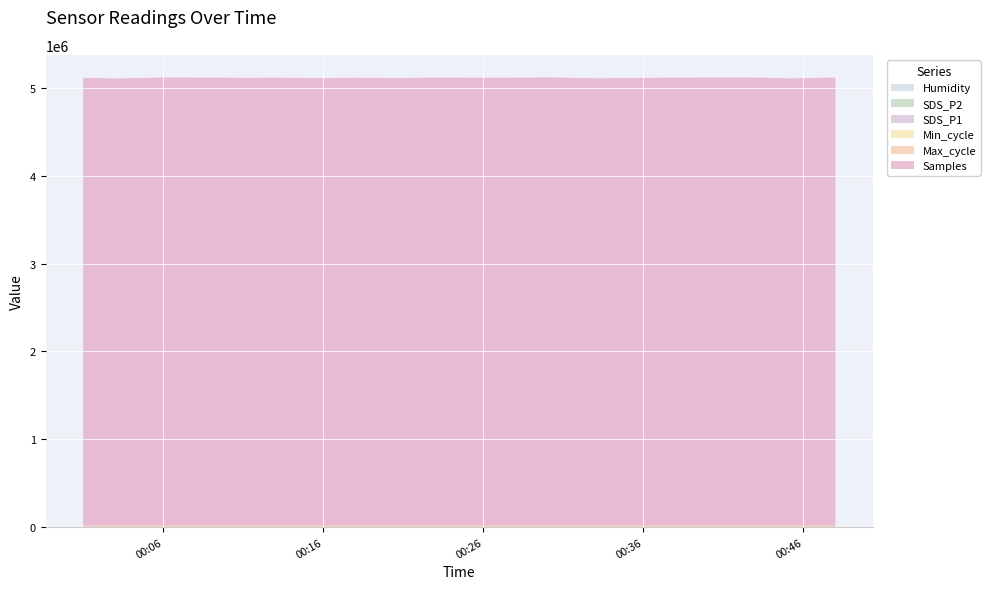

Reading left to right, what are all the values shown in this chart?

Humidity: 2021/06/28 00:01=13.8	2021/06/28 00:03=15.6	2021/06/28 00:06=10.8	2021/06/28 00:08=12.6	2021/06/28 00:11=10.5	2021/06/28 00:13=10.3	2021/06/28 00:16=10.4	2021/06/28 00:18=9.4	2021/06/28 00:21=10.8	2021/06/28 00:23=15.3	2021/06/28 00:25=10.7	2021/06/28 00:28=10.8	2021/06/28 00:30=10.4	2021/06/28 00:33=11.1	2021/06/28 00:35=10.2	2021/06/28 00:38=10.4	2021/06/28 00:40=10.6	2021/06/28 00:43=10.6	2021/06/28 00:45=10.8	2021/06/28 00:48=10.4
SDS_P2: 2021/06/28 00:01=0.8	2021/06/28 00:03=9.2	2021/06/28 00:06=1.0	2021/06/28 00:08=1.0	2021/06/28 00:11=0.8	2021/06/28 00:13=1.2	2021/06/28 00:16=0.9	2021/06/28 00:18=1.0	2021/06/28 00:21=0.8	2021/06/28 00:23=0.8	2021/06/28 00:25=1.1	2021/06/28 00:28=1.0	2021/06/28 00:30=0.9	2021/06/28 00:33=1.1	2021/06/28 00:35=1.0	2021/06/28 00:38=1.1	2021/06/28 00:40=0.8	2021/06/28 00:43=0.8	2021/06/28 00:45=0.8	2021/06/28 00:48=0.9
SDS_P1: 2021/06/28 00:01=1.4	2021/06/28 00:03=10.9	2021/06/28 00:06=5.7	2021/06/28 00:08=4.5	2021/06/28 00:11=4.8	2021/06/28 00:13=5.4	2021/06/28 00:16=2.4	2021/06/28 00:18=4.5	2021/06/28 00:21=2.8	2021/06/28 00:23=4.1	2021/06/28 00:25=3.3	2021/06/28 00:28=3.6	2021/06/28 00:30=5.5	2021/06/28 00:33=4.4	2021/06/28 00:35=3.2	2021/06/28 00:38=4.7	2021/06/28 00:40=2.6	2021/06/28 00:43=3.5	2021/06/28 00:45=4.1	2021/06/28 00:48=5.5
Min_cycle: 2021/06/28 00:01=28.0	2021/06/28 00:03=28.0	2021/06/28 00:06=28.0	2021/06/28 00:08=28.0	2021/06/28 00:11=28.0	2021/06/28 00:13=28.0	2021/06/28 00:16=28.0	2021/06/28 00:18=28.0	2021/06/28 00:21=28.0	2021/06/28 00:23=28.0	2021/06/28 00:25=28.0	2021/06/28 00:28=28.0	2021/06/28 00:30=28.0	2021/06/28 00:33=28.0	2021/06/28 00:35=28.0	2021/06/28 00:38=28.0	2021/06/28 00:40=28.0	2021/06/28 00:43=28.0	2021/06/28 00:45=28.0	2021/06/28 00:48=28.0
Max_cycle: 2021/06/28 00:01=20051.0	2021/06/28 00:03=20081.0	2021/06/28 00:06=20043.0	2021/06/28 00:08=20449.0	2021/06/28 00:11=20036.0	2021/06/28 00:13=20027.0	2021/06/28 00:16=20020.0	2021/06/28 00:18=20464.0	2021/06/28 00:21=20020.0	2021/06/28 00:23=20024.0	2021/06/28 00:25=20561.0	2021/06/28 00:28=20180.0	2021/06/28 00:30=20083.0	2021/06/28 00:33=20021.0	2021/06/28 00:35=20111.0	2021/06/28 00:38=20024.0	2021/06/28 00:40=20066.0	2021/06/28 00:43=20134.0	2021/06/28 00:45=20044.0	2021/06/28 00:48=20053.0
Samples: 2021/06/28 00:01=5096292.0	2021/06/28 00:03=5087993.0	2021/06/28 00:06=5099117.0	2021/06/28 00:08=5098761.0	2021/06/28 00:11=5095435.0	2021/06/28 00:13=5096815.0	2021/06/28 00:16=5093462.0	2021/06/28 00:18=5095704.0	2021/06/28 00:21=5093615.0	2021/06/28 00:23=5098098.0	2021/06/28 00:25=5096239.0	2021/06/28 00:28=5096546.0	2021/06/28 00:30=5101305.0	2021/06/28 00:33=5090664.0	2021/06/28 00:35=5093686.0	2021/06/28 00:38=5097779.0	2021/06/28 00:40=5099717.0	2021/06/28 00:43=5099180.0	2021/06/28 00:45=5089637.0	2021/06/28 00:48=5099227.0